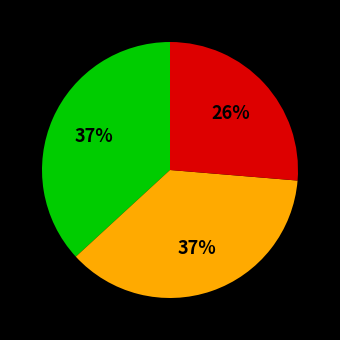

To the nearest percent, what is the difference between the largest and smallest slice percentages?

11%